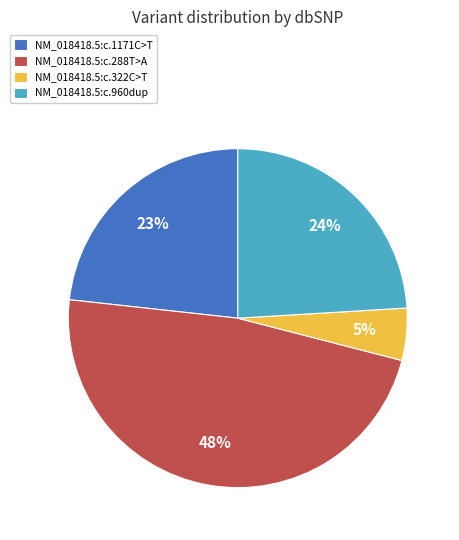

Rank the categories by value from highest to lowest.

NM_018418.5:c.288T>A, NM_018418.5:c.960dup, NM_018418.5:c.1171C>T, NM_018418.5:c.322C>T